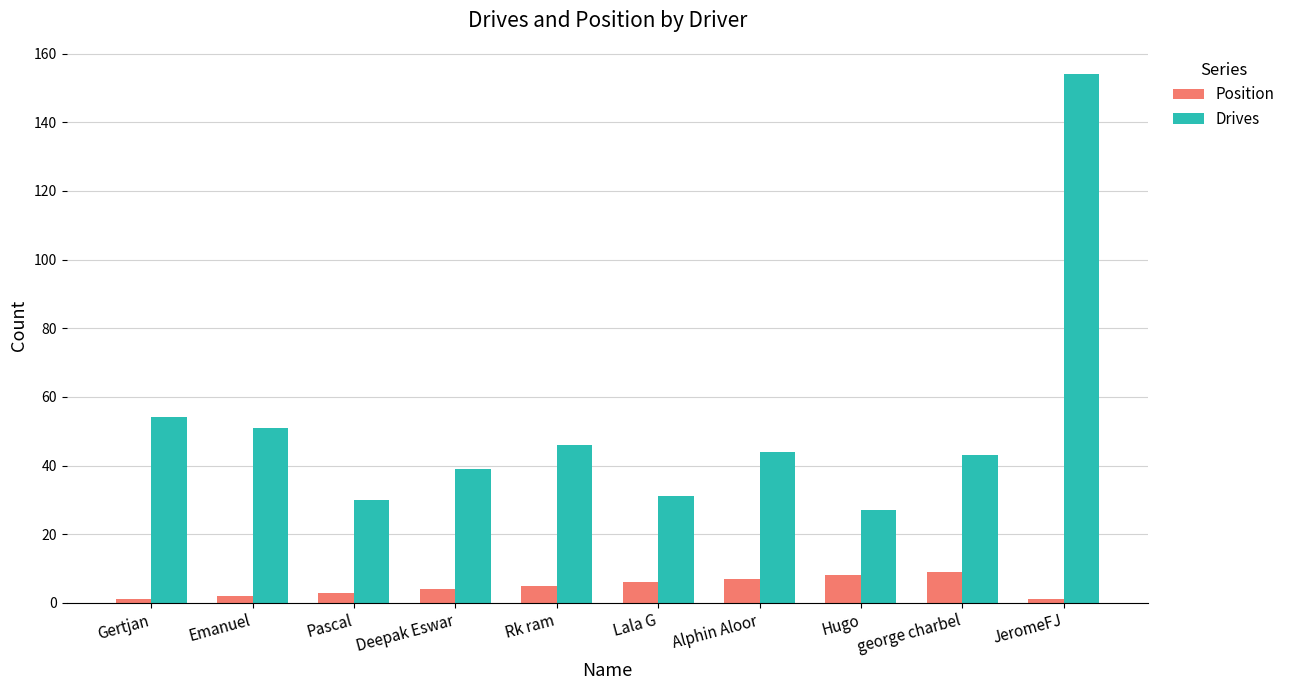

At how many categories does at least one series exceed 22?

10